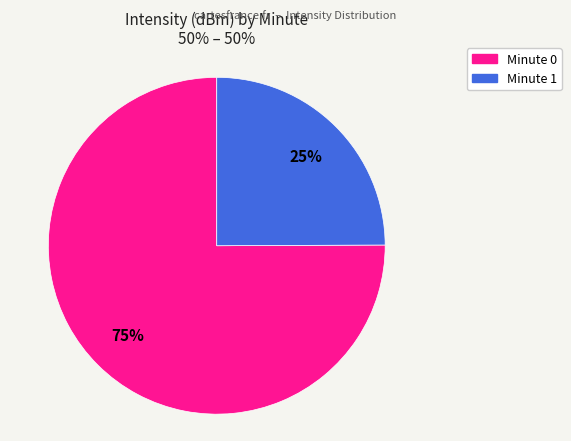

Count the number of slices in the pie.

2